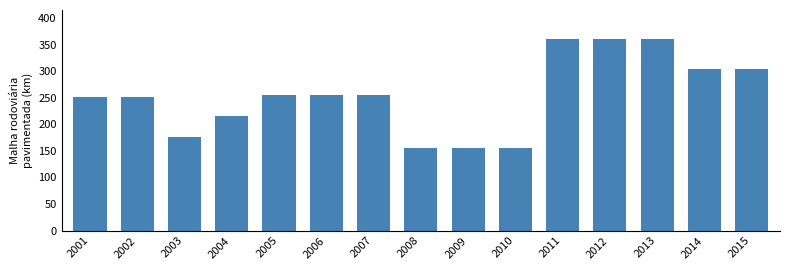

Reading right to left, what are all the values shown in this chart?

304.4	304.4	360.8	360.8	360.8	156.0	156.0	156.0	255.9	255.9	255.9	215.5	176.5	251.8	251.8